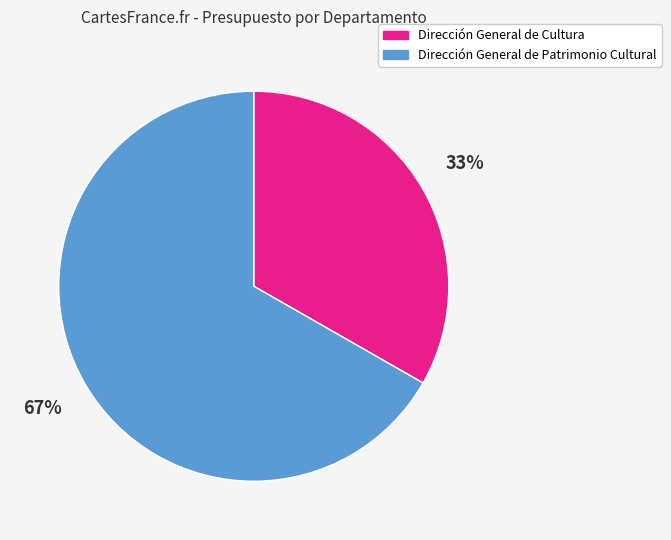

Does any single category account for the majority?

Yes